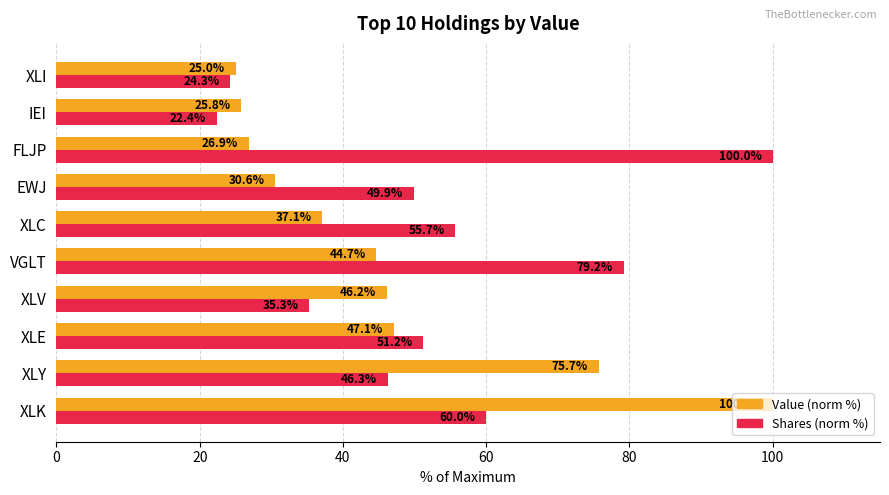

The value of Value (norm %) at XLC is 58.2. True or false?

False